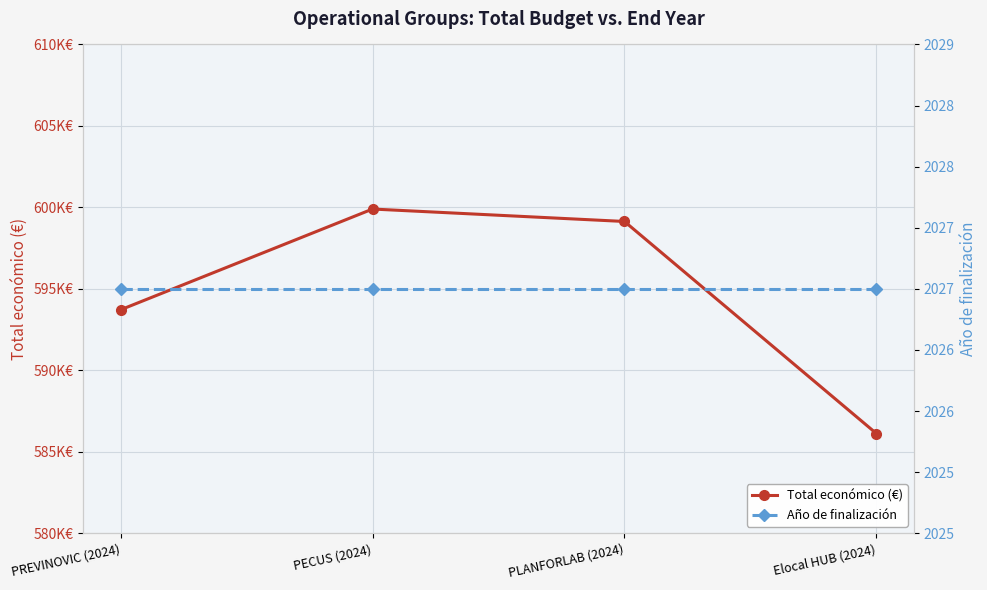

What are all the series names shown in the legend?

Total económico (€), Año de finalización